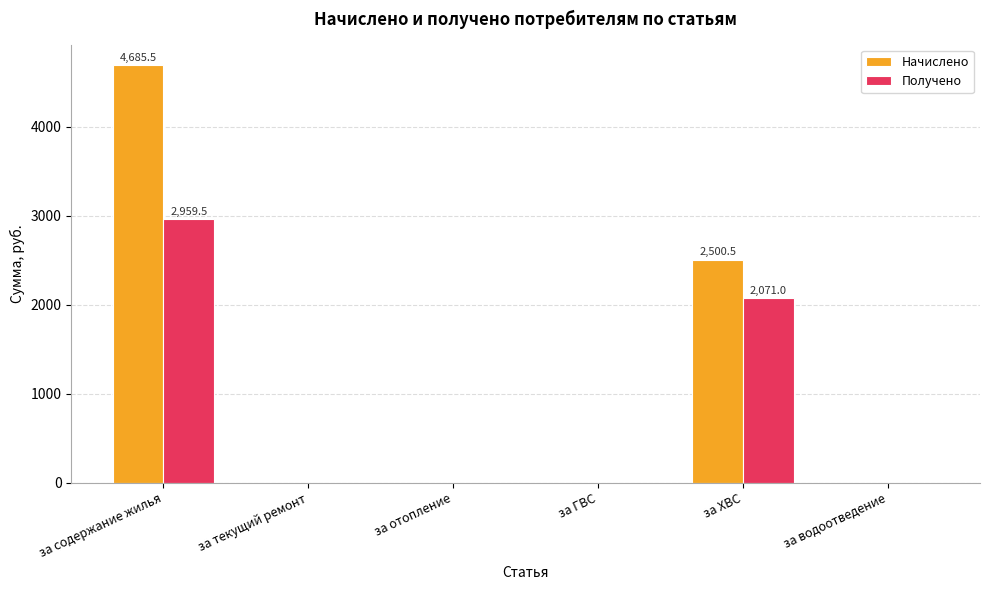

Reading left to right, what are all the values shown in this chart?

Начислено: за содержание жилья=4685.5	за текущий ремонт=0.0	за отопление=0.0	за ГВС=0.0	за ХВС=2500.5	за водоотведение=0.0
Получено: за содержание жилья=2959.5	за текущий ремонт=0.0	за отопление=0.0	за ГВС=0.0	за ХВС=2071.0	за водоотведение=0.0